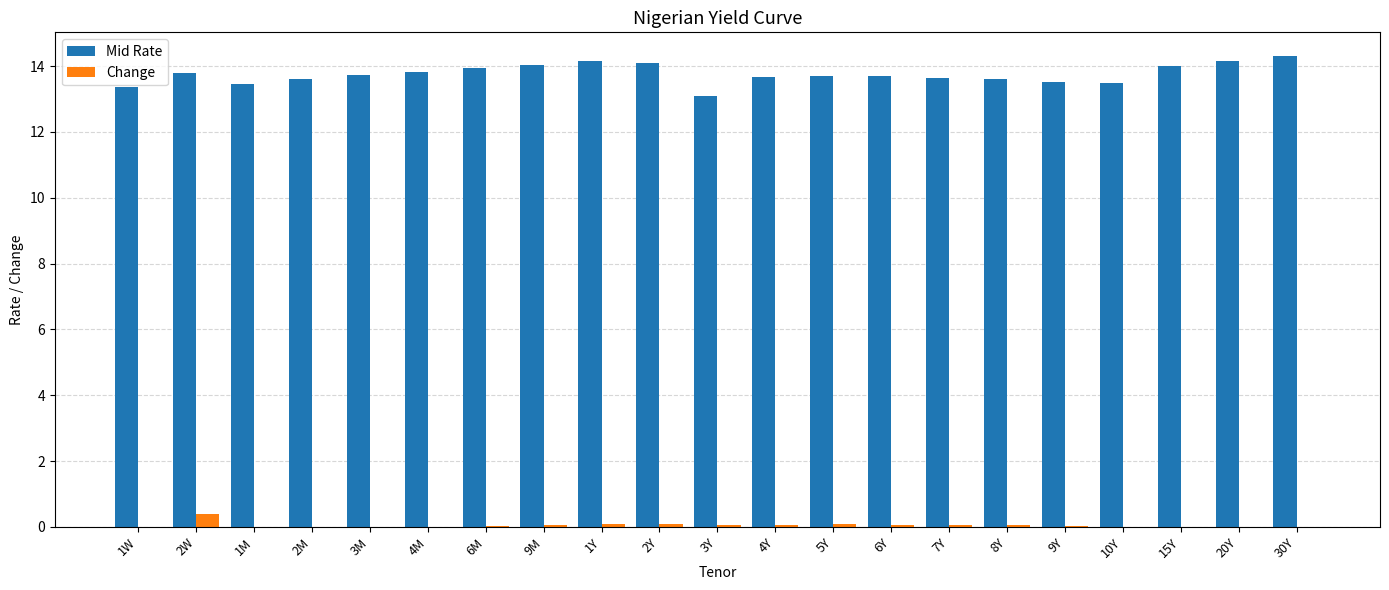

Which series has the largest range (max minus min)?

Mid Rate